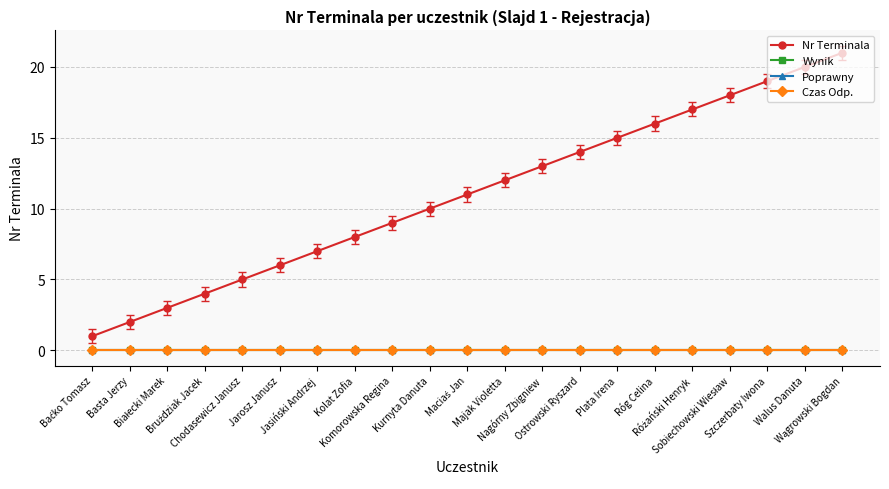

Is this an area chart (filled region under the line)?

No